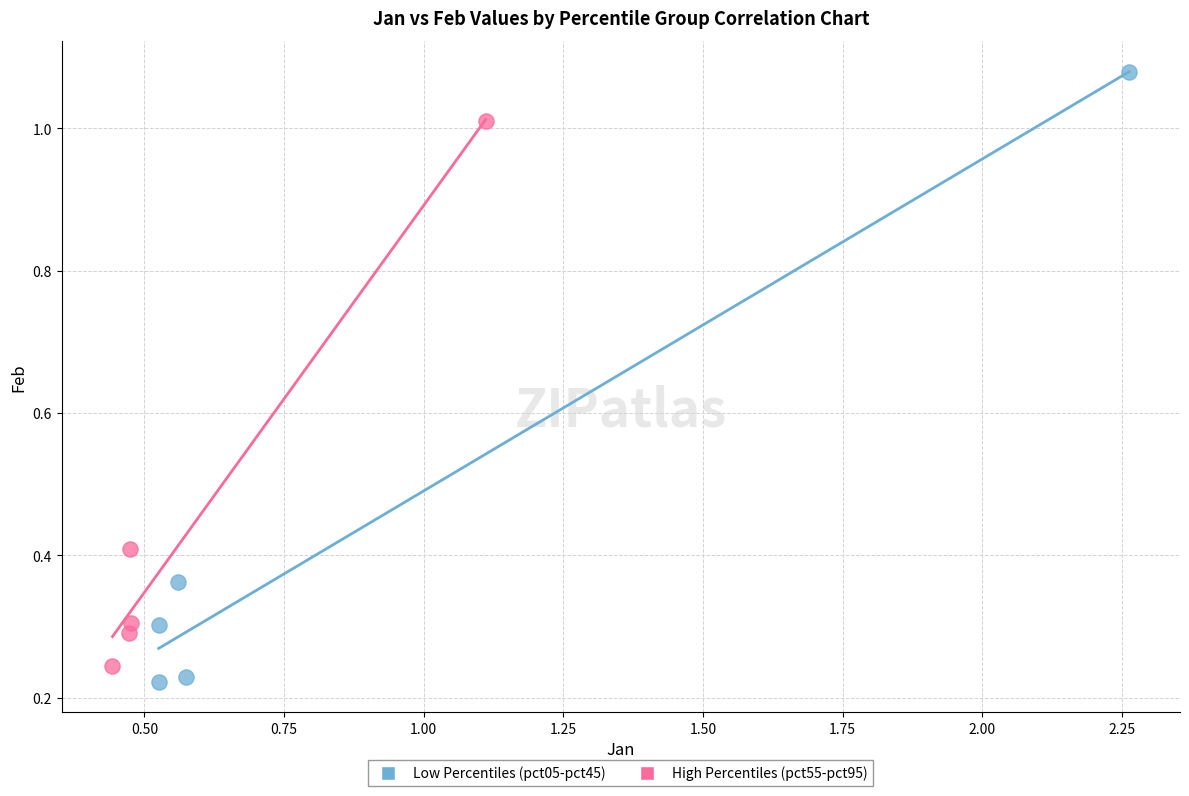

Which series contains the highest Y value?

Low Percentiles (pct05-pct45)